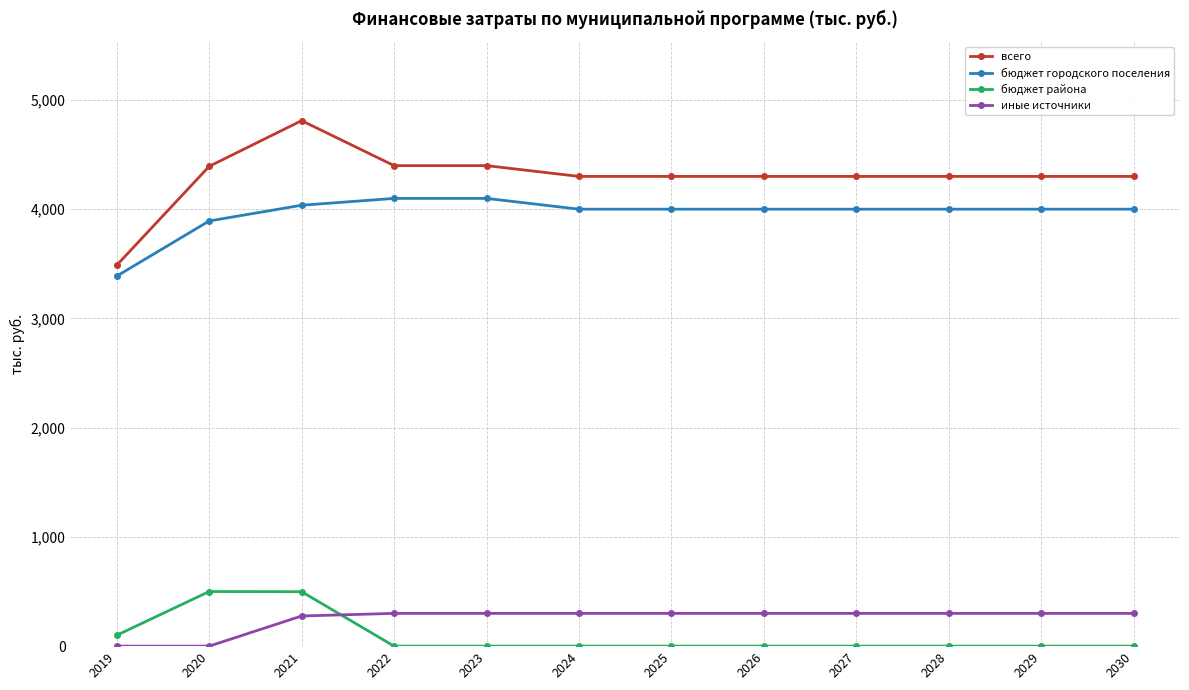

At which category does всего reach its first local peak?

2021